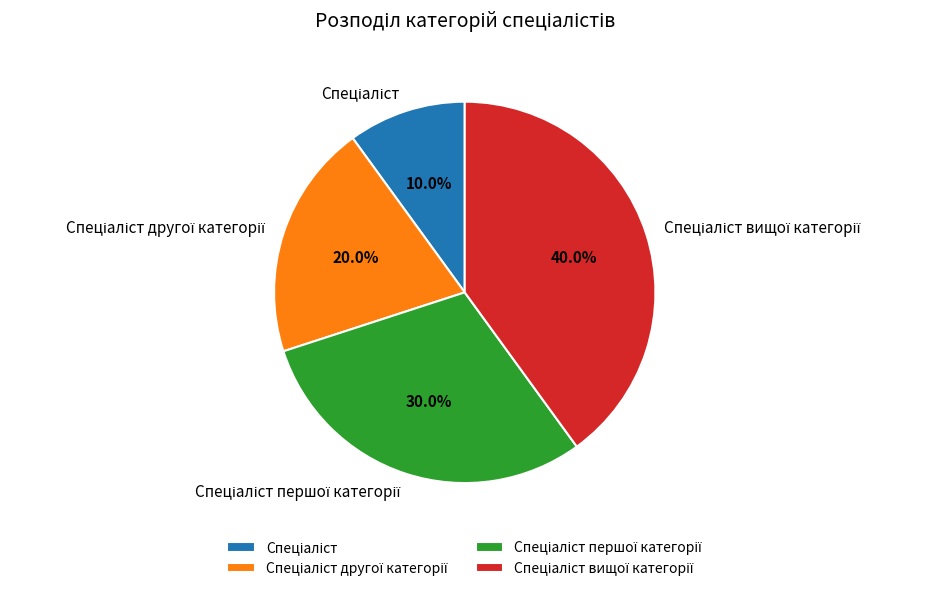

Is there any slice that represents more than half of the pie?

No